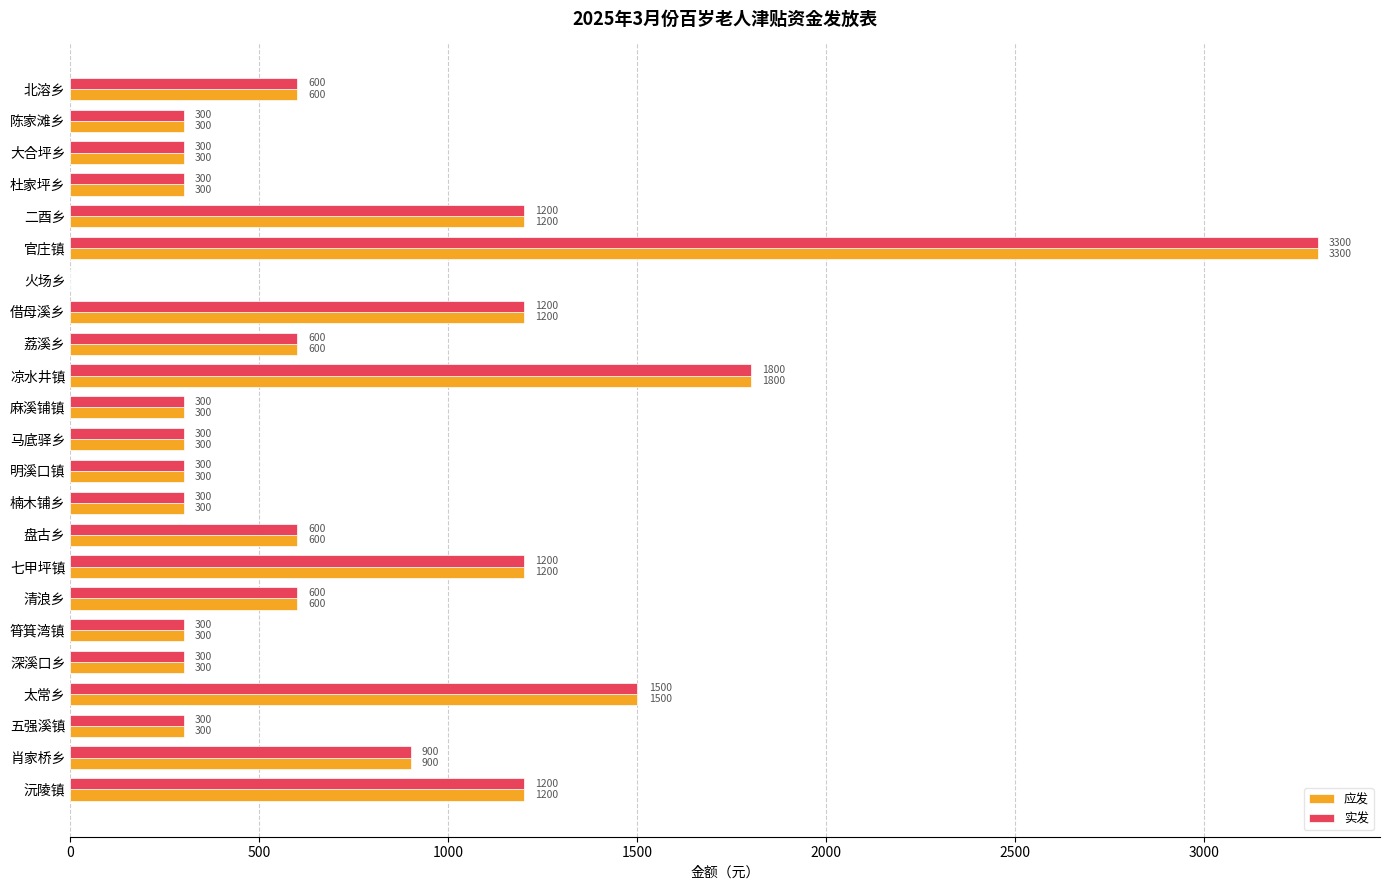

What is the total value across all series at 五强溪镇?

600